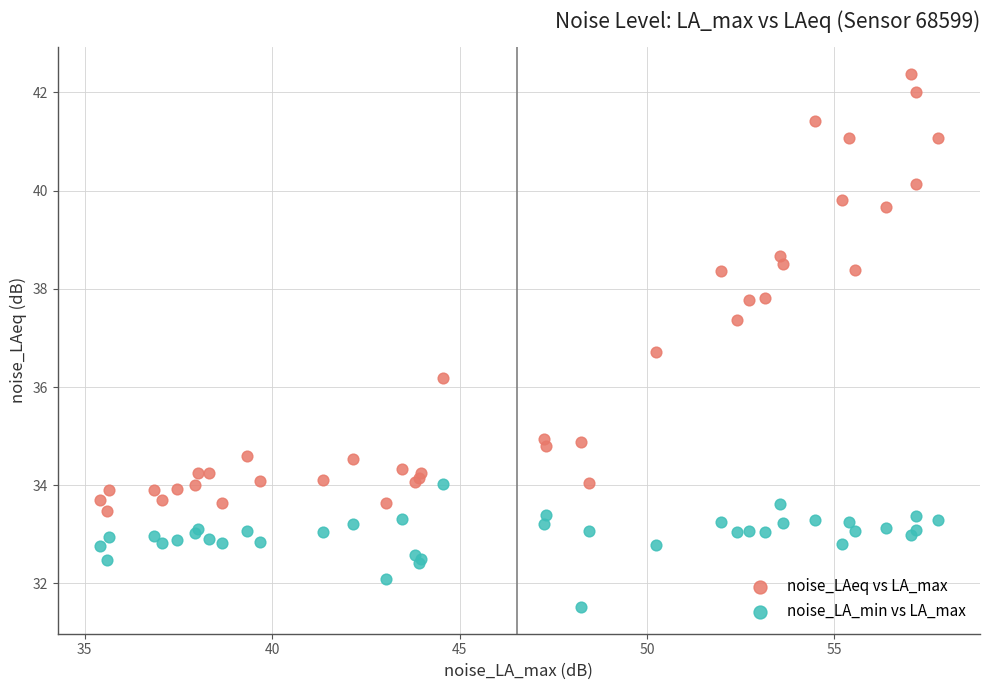

Which series has the widest spread of Y values?

noise_LAeq vs LA_max